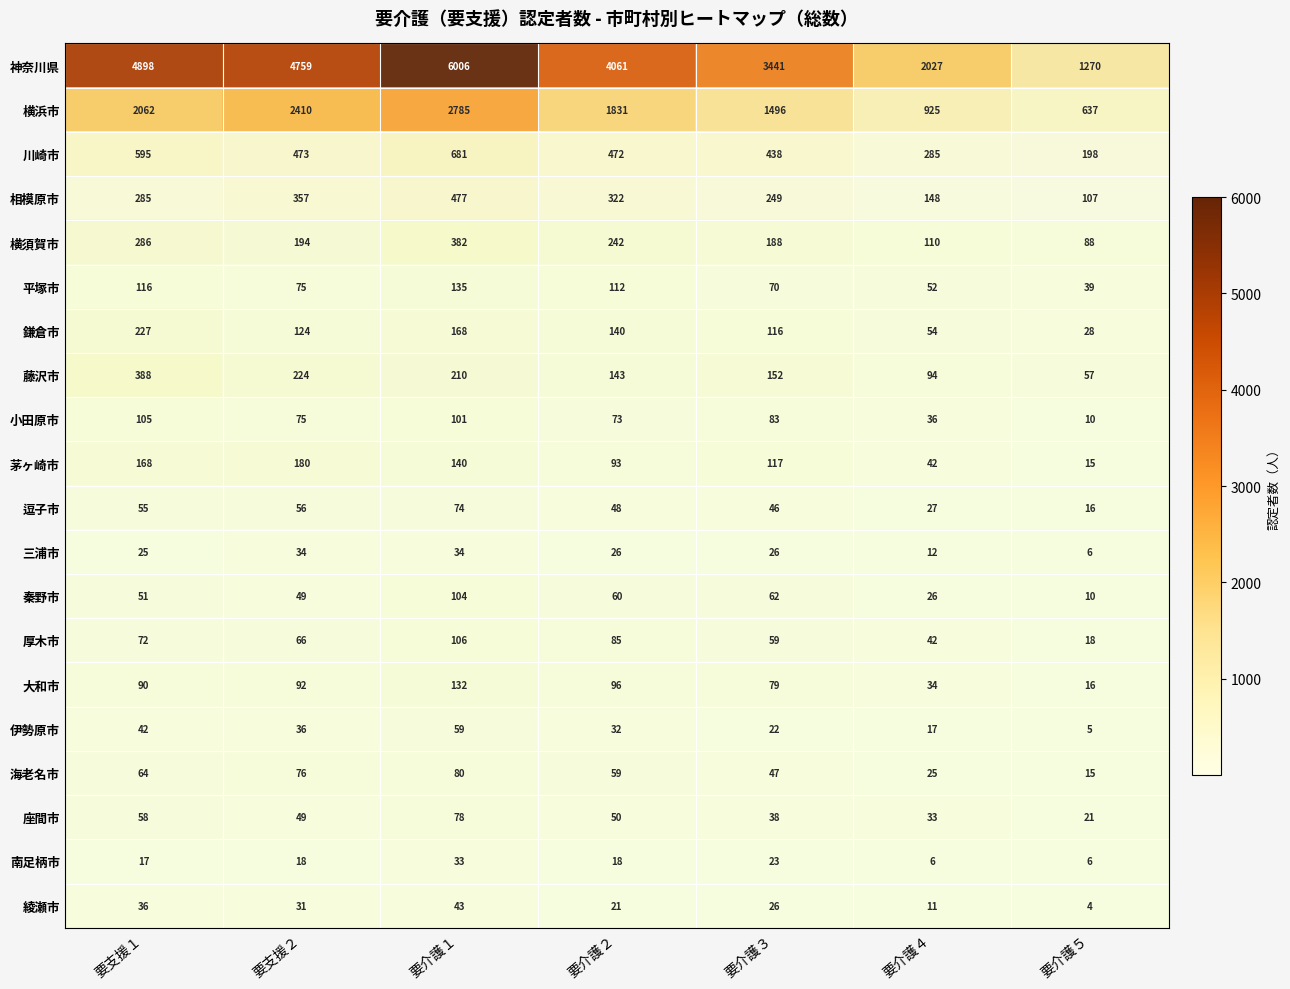

Which category has the lowest value across all series?

要介護５